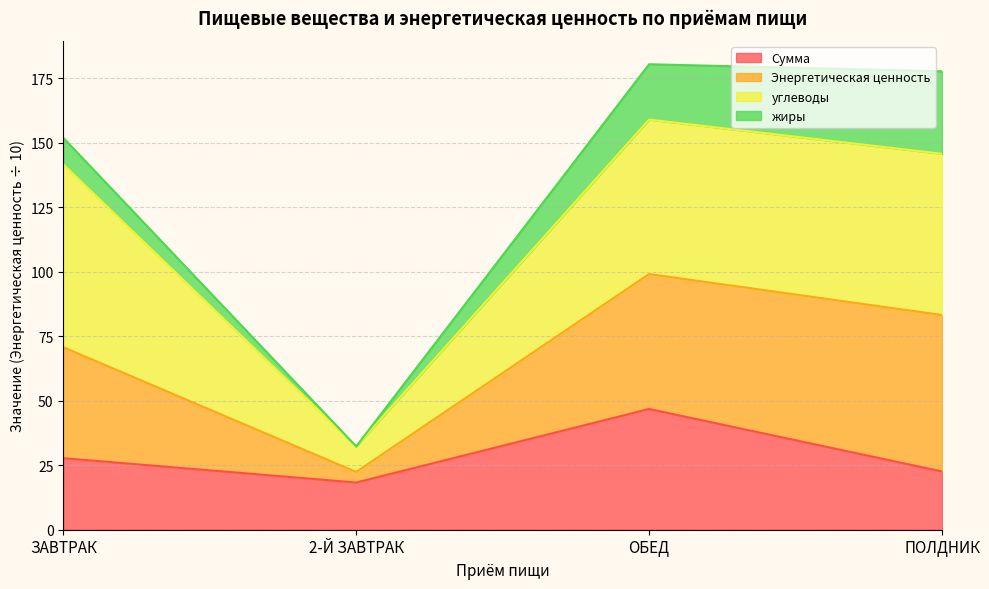

Is it true that Энергетическая ценность equals 254.5 at ОБЕД?

False